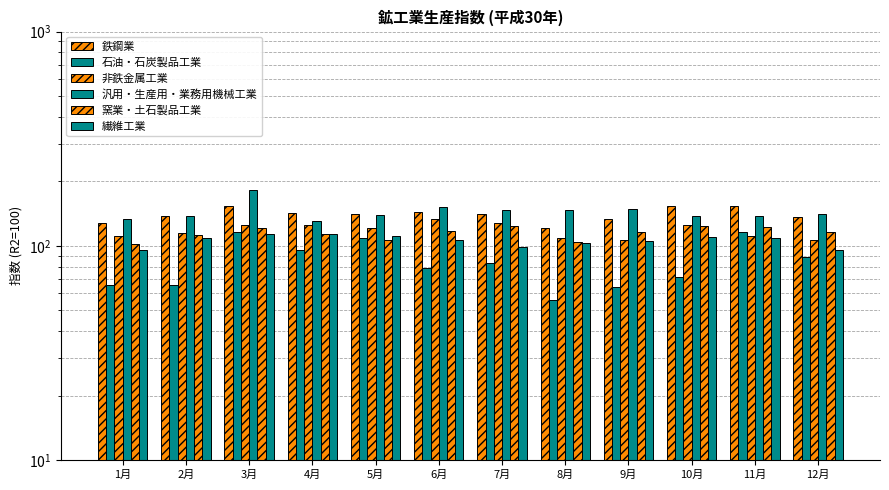

Rank the series by their maximum value, from highest to lowest.

汎用・生産用・業務用機械工業, 鉄鋼業, 非鉄金属工業, 窯業・土石製品工業, 石油・石炭製品工業, 繊維工業